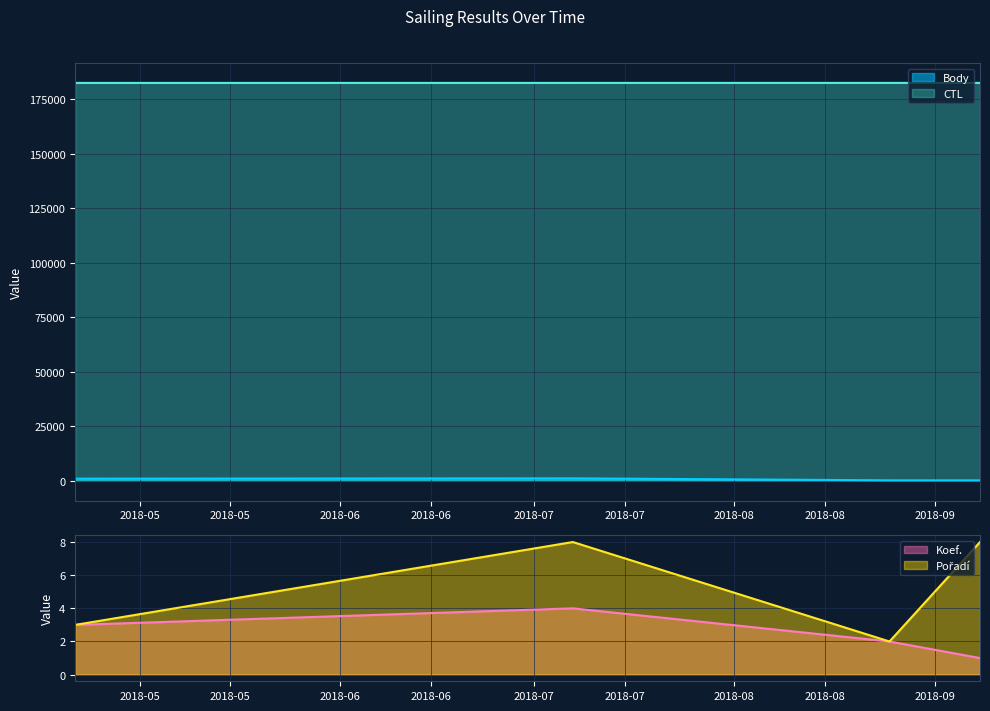

What is the maximum value for CTL?

182415